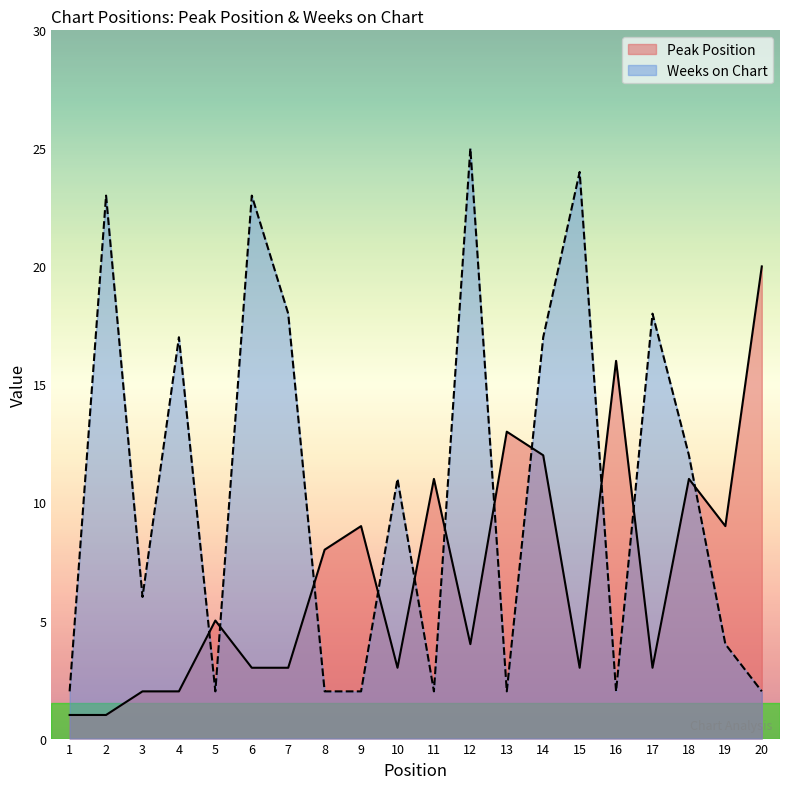

Reading left to right, extract all data points from this chart.

Peak Position: 1=1	2=1	3=2	4=2	5=5	6=3	7=3	8=8	9=9	10=3	11=11	12=4	13=13	14=12	15=3	16=16	17=3	18=11	19=9	20=20
Weeks on Chart: 1=2	2=23	3=6	4=17	5=2	6=23	7=18	8=2	9=2	10=11	11=2	12=25	13=2	14=17	15=24	16=2	17=18	18=12	19=4	20=2